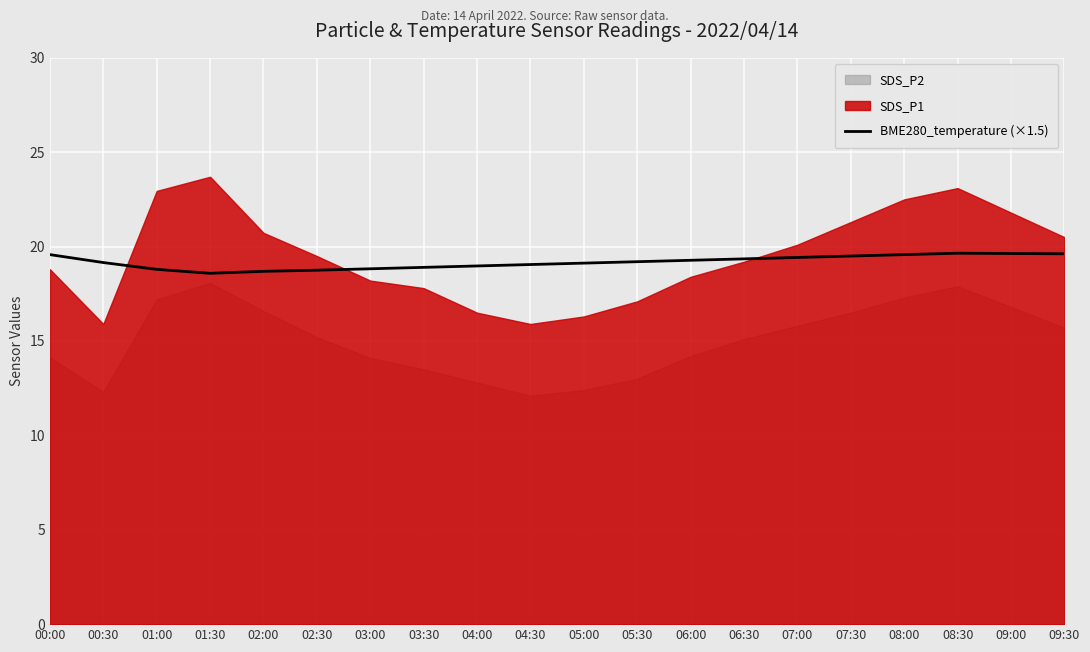

Between 01:30 and 08:30, which is larger?

08:30